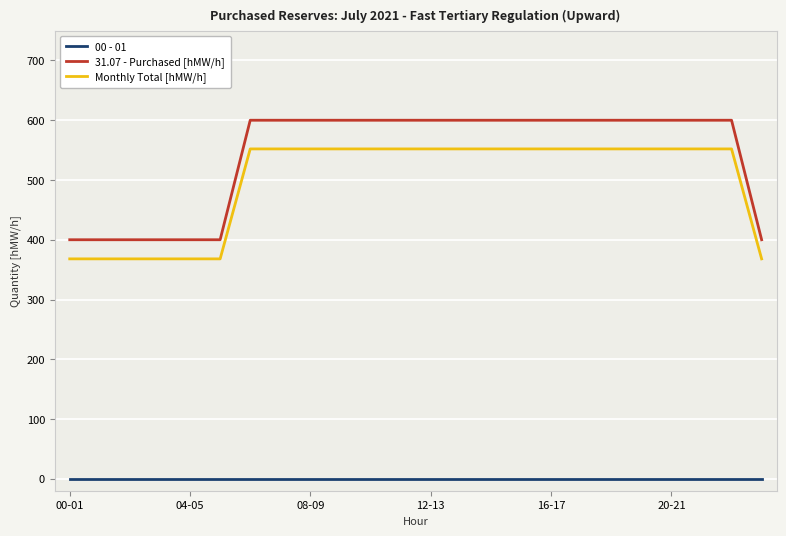

Reading right to left, what are all the values shown in this chart?

00 - 01: 0	0	0	0	0	0	0	0	0	0	0	0	0	0	0	0	0	0	0	0	0	0	0	0
31.07 - Purchased [hMW/h]: 400	600	600	600	600	600	600	600	600	600	600	600	600	600	600	600	600	600	400	400	400	400	400	400
Monthly Total [hMW/h]: 368	552	552	552	552	552	552	552	552	552	552	552	552	552	552	552	552	552	368	368	368	368	368	368